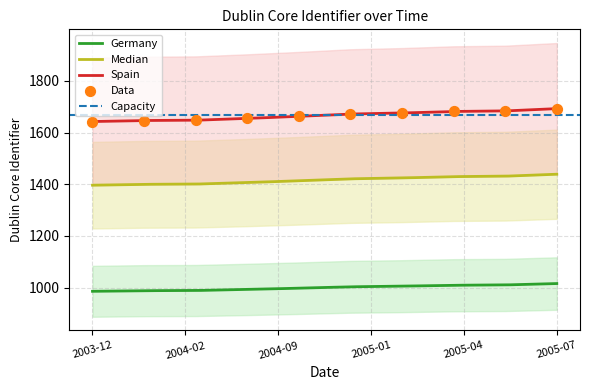

What is the change in value from 2004-02-23 to 2005-04-26?

+34